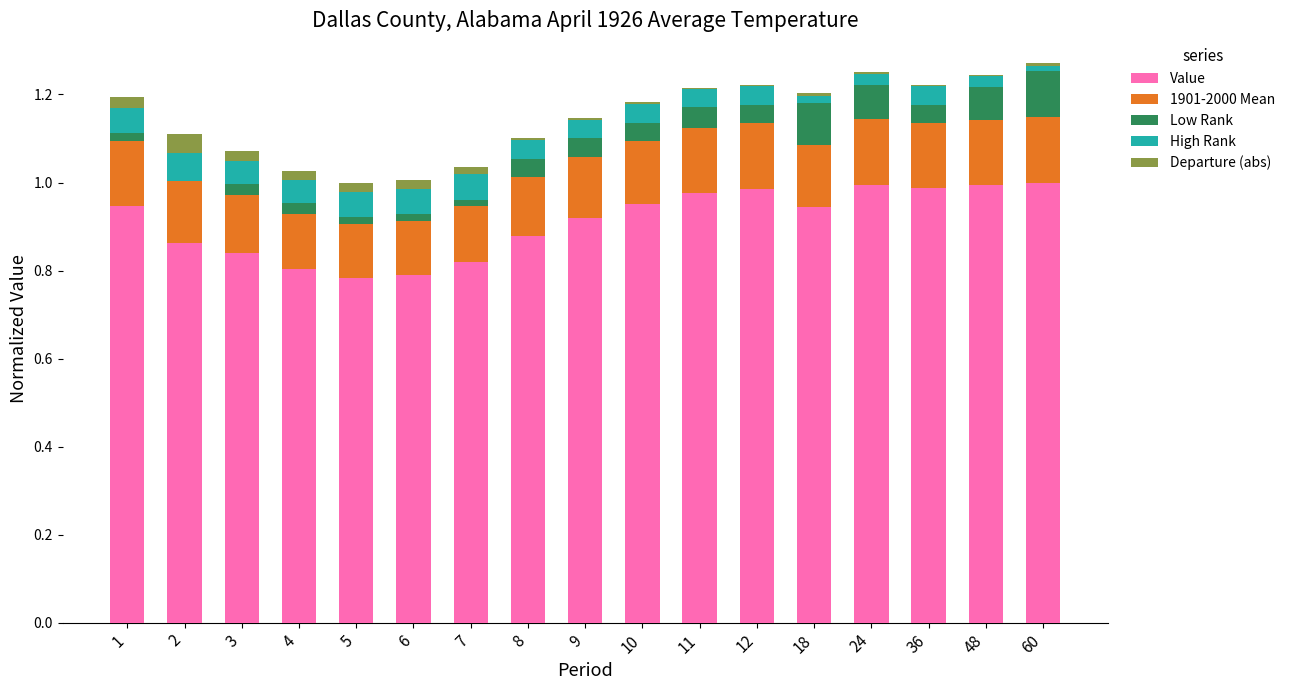

Is it true that Value equals 1.0 at 12?

True